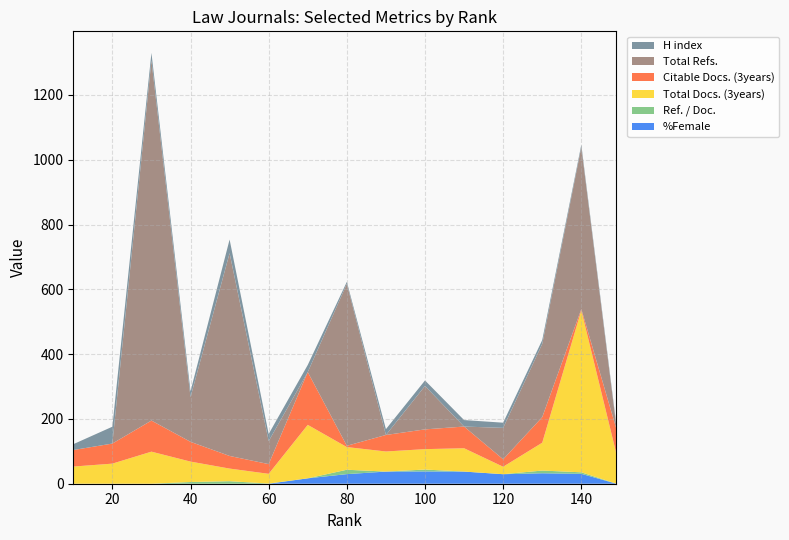

Reading left to right, transcribe all the data shown in this chart.

%Female: 0.0	0.0	0.0	0.0	0.0	0.0	16.7	29.6	37.5	37.9	37.5	29.4	32.3	30.6	0.0
Ref. / Doc.: 0.0	0.0	0.0	5.3	7.8	0.6	0.0	13.5	0.0	5.8	0.0	0.0	8.4	4.7	0.1
Total Docs. (3years): 53.0	62.0	99.0	63.0	39.0	30.0	165.0	70.0	62.0	63.0	72.0	23.0	86.0	500.0	91.0
Citable Docs. (3years): 51.0	62.0	96.0	61.0	39.0	30.0	163.0	4.0	51.0	61.0	67.0	23.0	79.0	4.0	77.0
Total Refs.: 0.0	0.0	1112.0	138.0	626.0	71.0	0.0	500.0	0.0	134.0	0.0	97.0	226.0	500.0	5.0
H index: 18.0	52.0	23.0	18.0	42.0	22.0	22.0	6.0	18.0	17.0	20.0	16.0	12.0	7.0	6.0